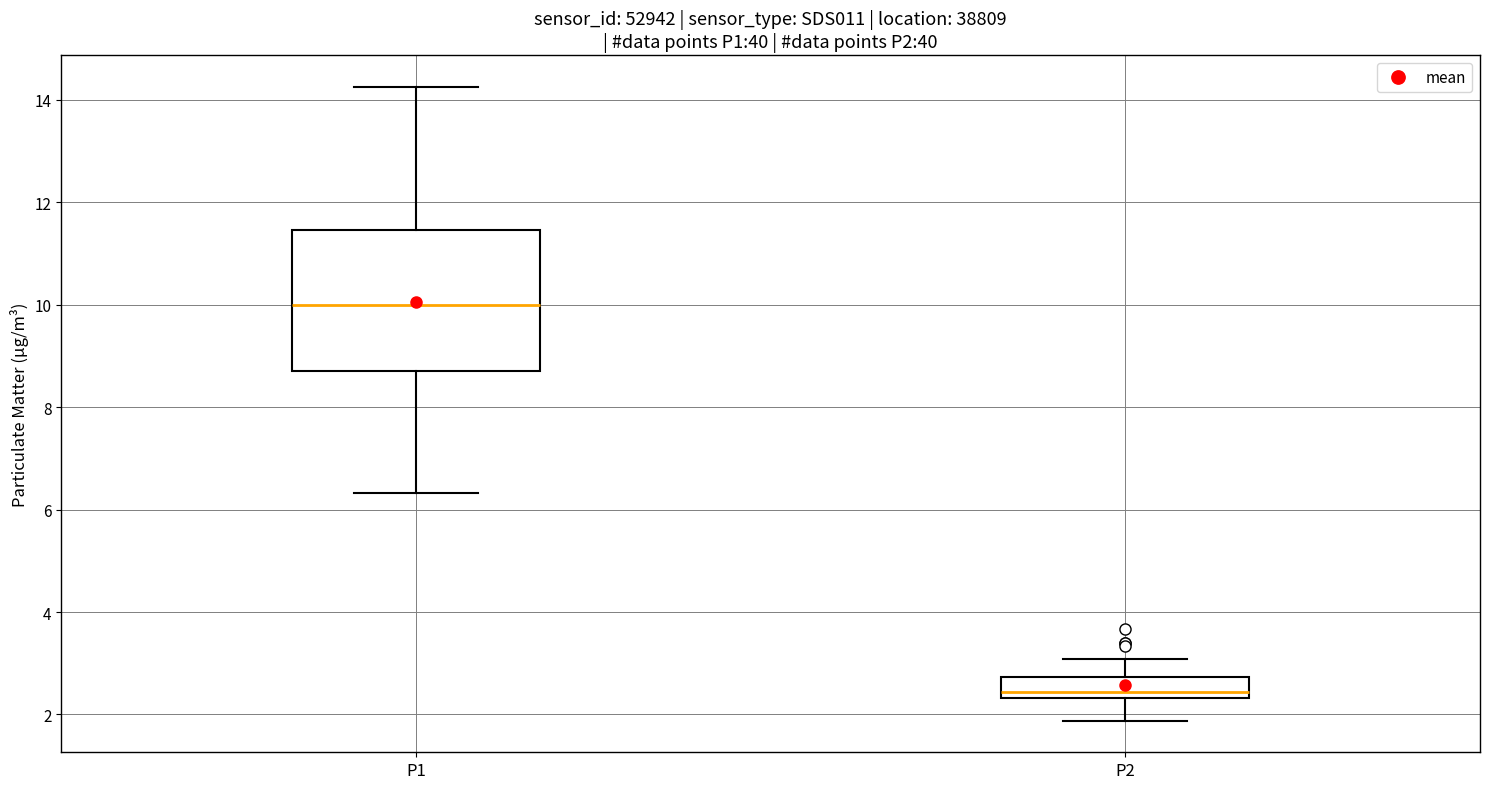

Reading left to right, read every box against the y-axis: the position of its median line, the range the box covers, and the ends of its whiskers. The values are not printed on the chart, so give them approximately, as read against the axis.

P1: median 10.0, box 8.8 to 11.4, whiskers 6.4 to 14.2
P2: median 2.4 (just above the box's lower edge), box 2.4 to 2.8, whiskers 1.8 to 3.0